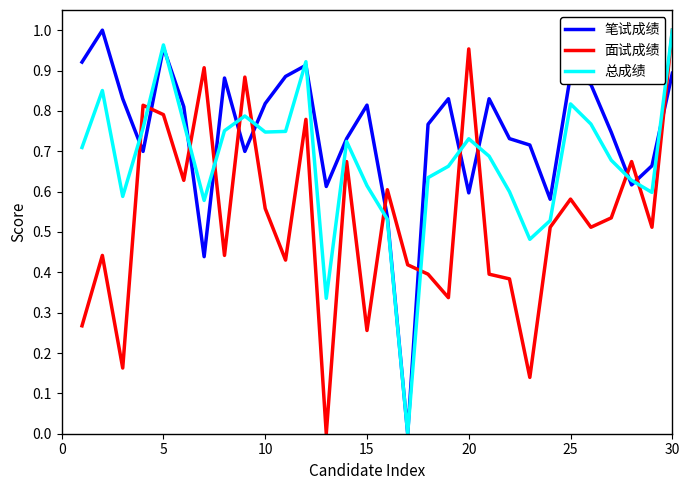

Which series has the largest total across all categories?

笔试成绩